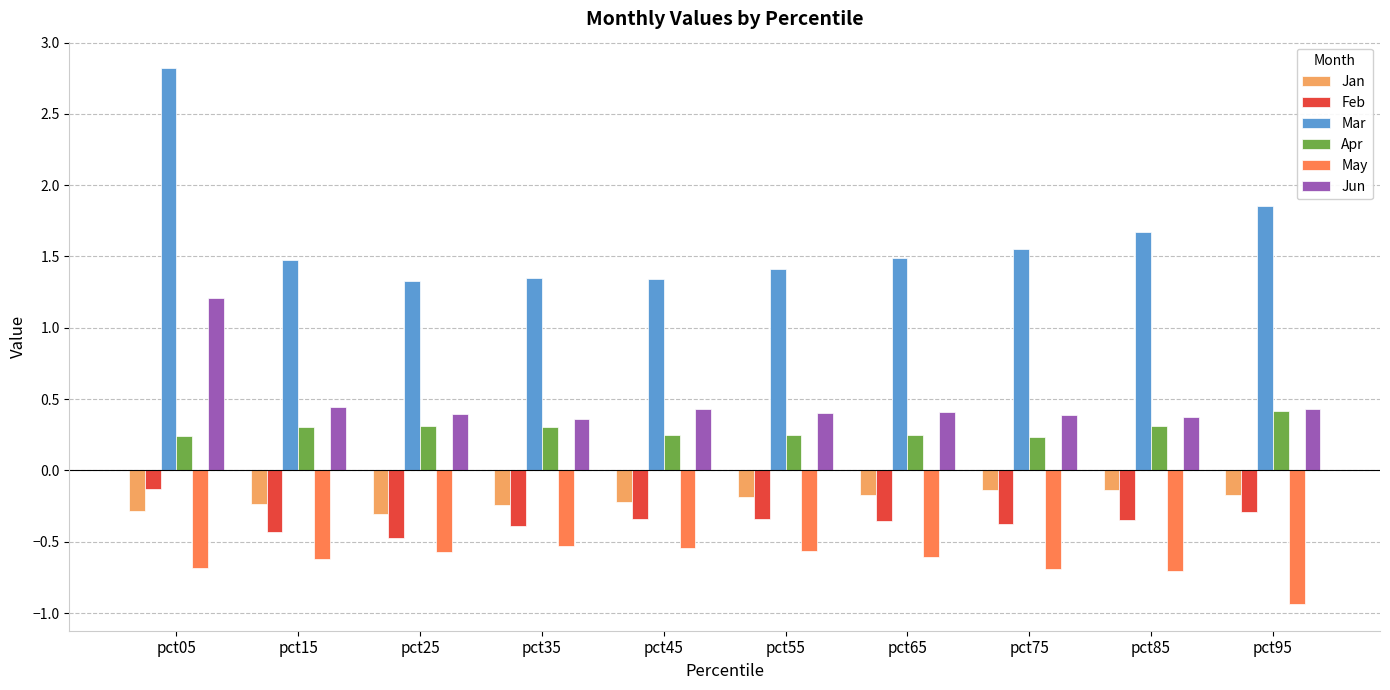

Between pct45 and pct65, which series saw the biggest shift?

Mar